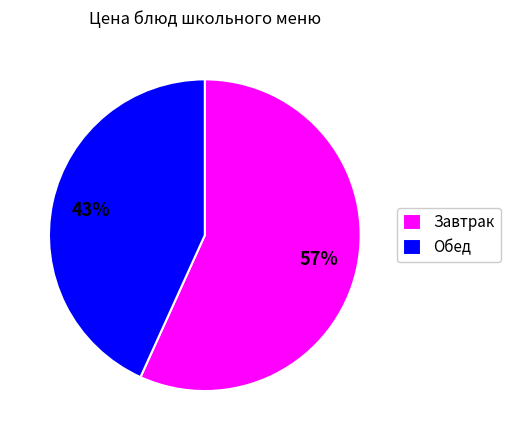

To the nearest percent, what is the average slice percentage?

50%